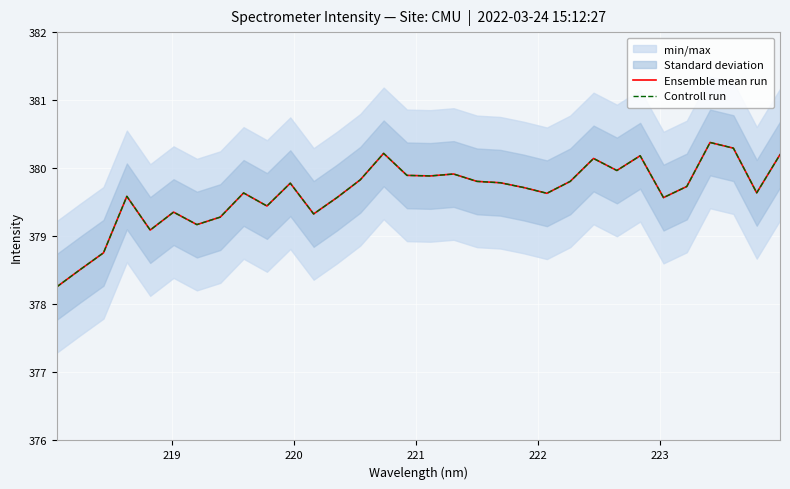

What are all the series names shown in the legend?

Ensemble mean run, Controll run